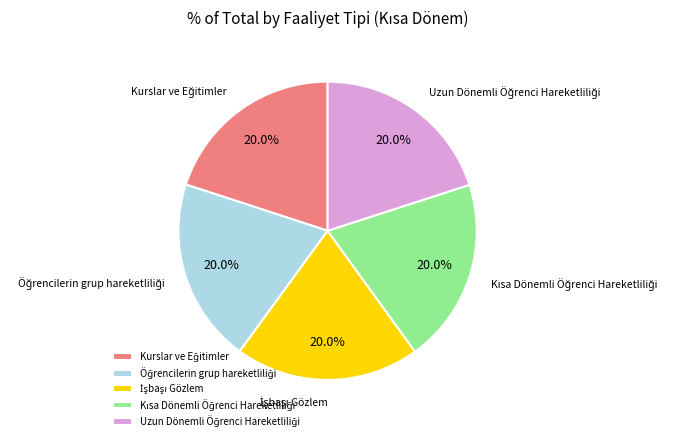

Does any single category account for the majority?

No